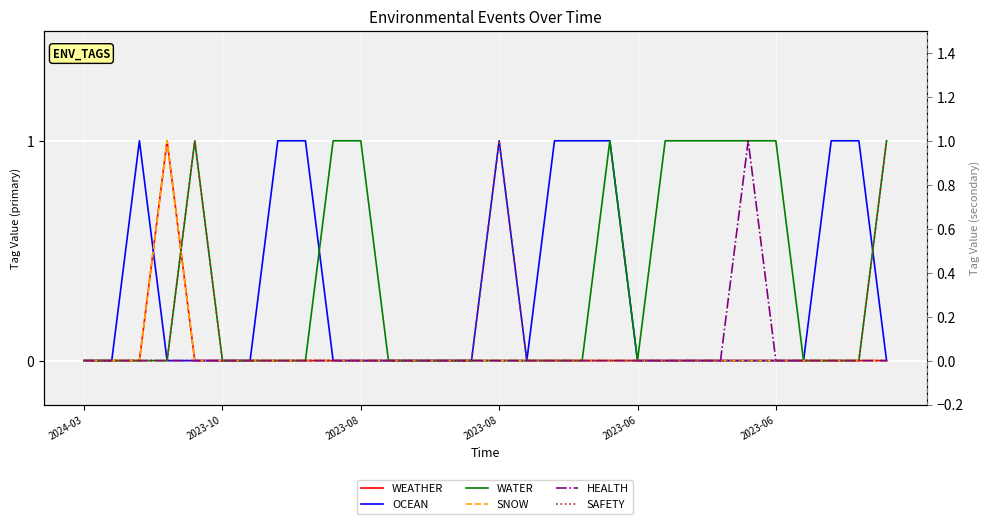

At which label does OCEAN reach its peak?

2023-08